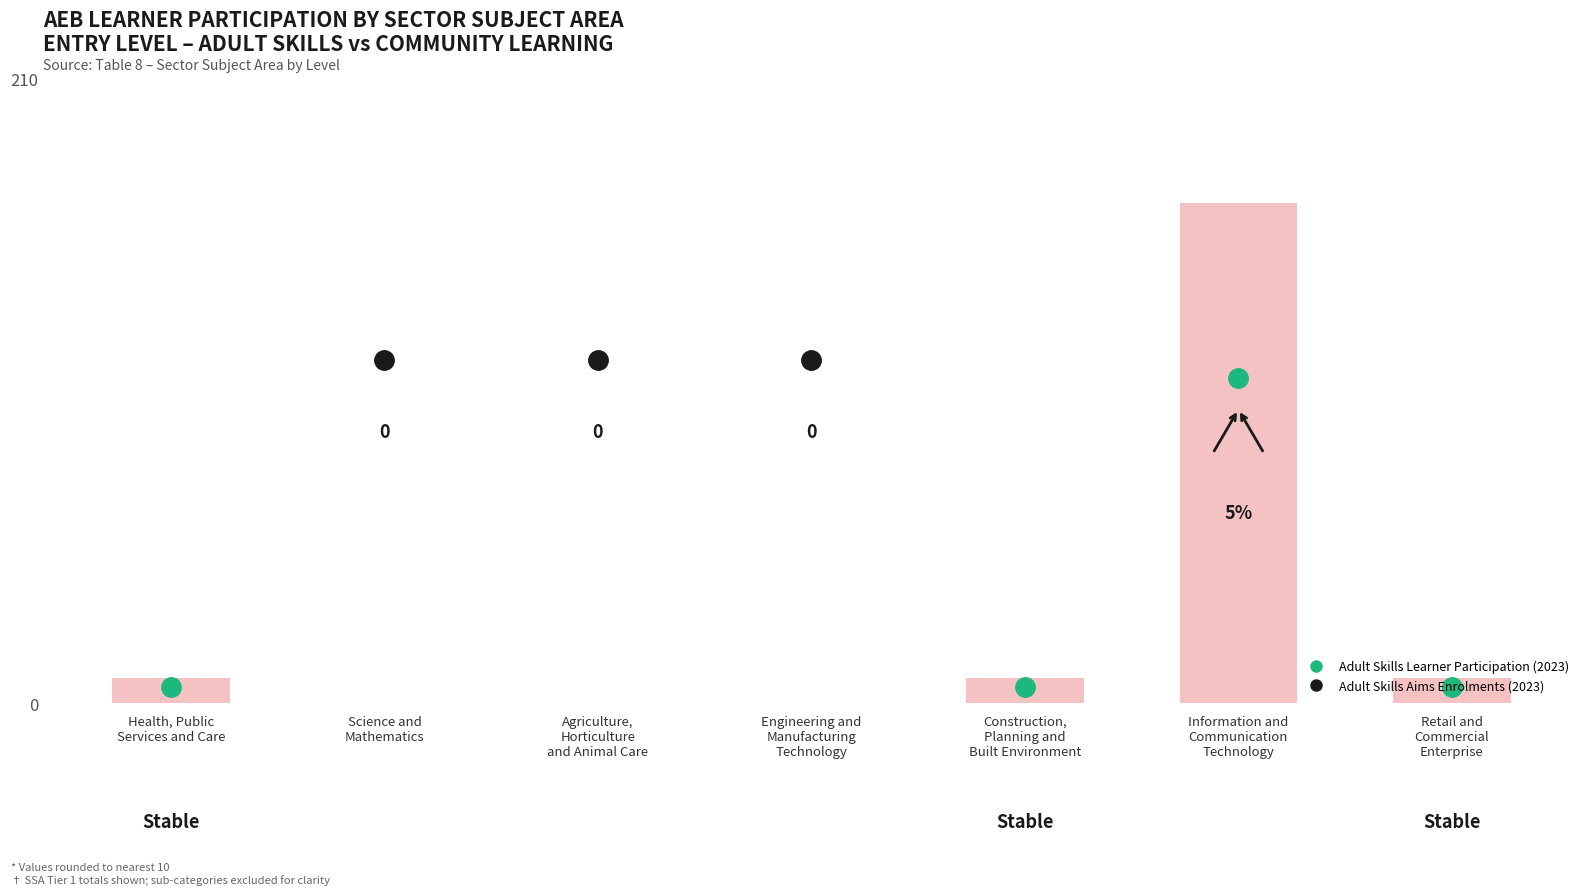

Are the bars horizontal?

No